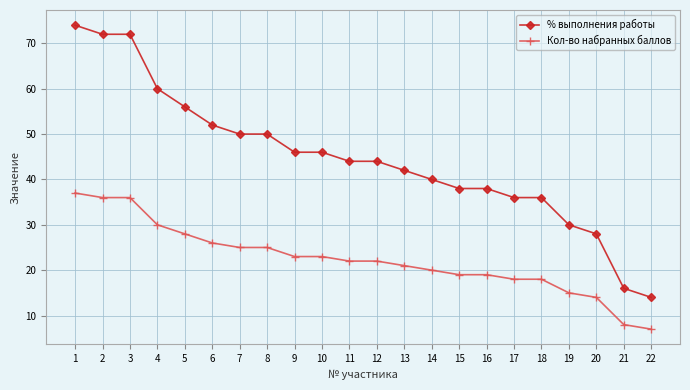

The value of Кол-во набранных баллов at 9 is 41. True or false?

False